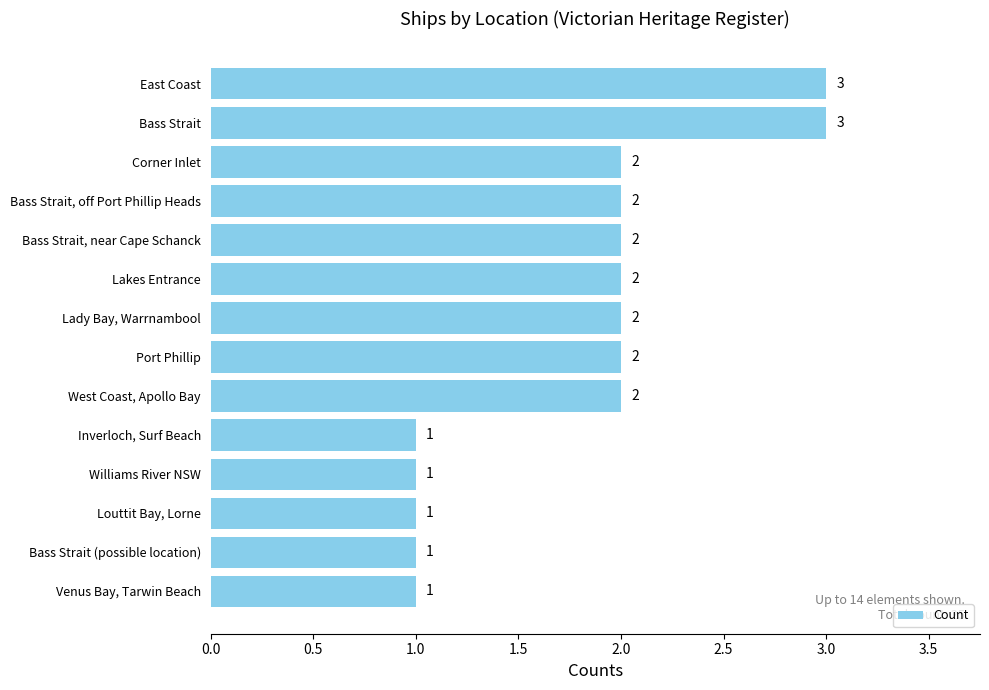

How many distinct data groups are displayed?

1